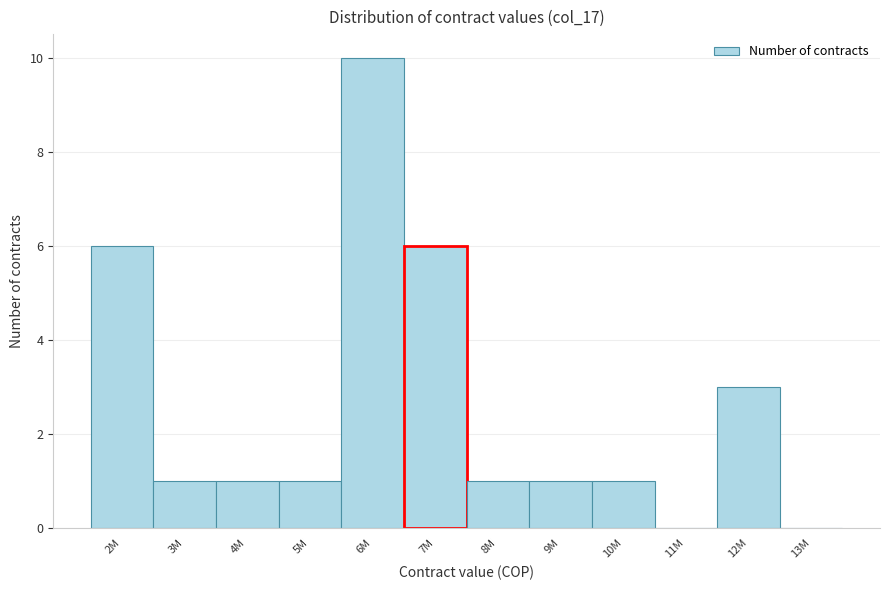

Reading right to left, extract all data points from this chart.

13M=0	12M=3	11M=0	10M=1	9M=1	8M=1	7M=6	6M=10	5M=1	4M=1	3M=1	2M=6